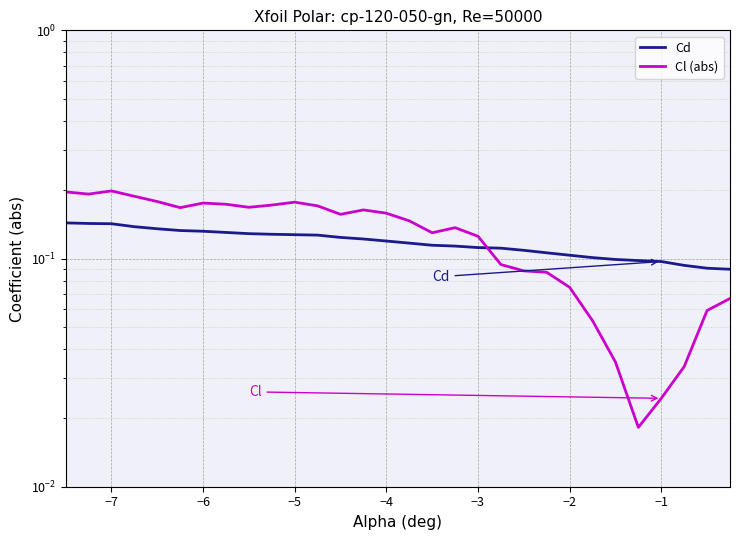

What is the minimum value for Cd?

0.1